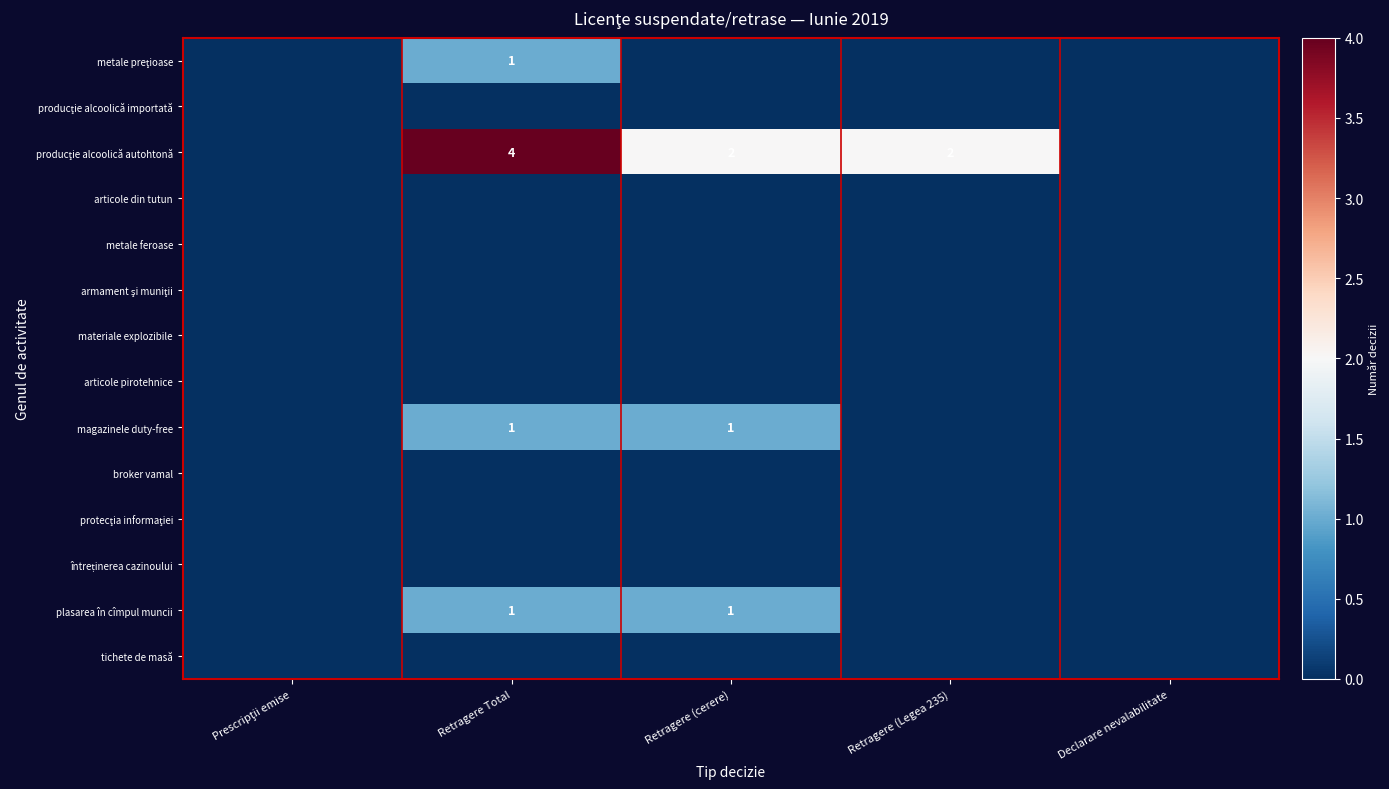

Which has a higher value, Retragere Total or Prescripţii emise?

Retragere Total